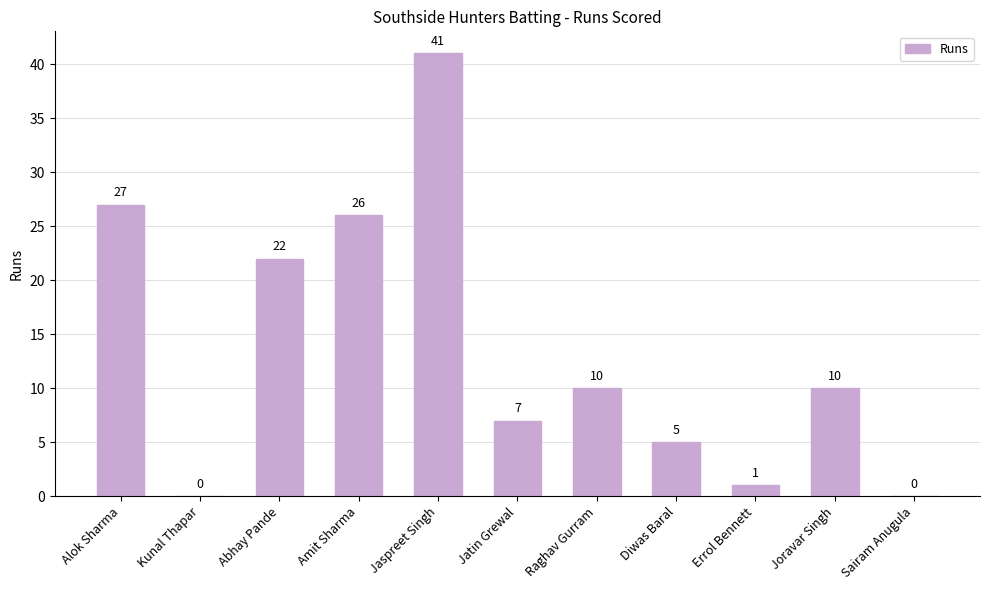

Which has a higher value, Abhay Pande or Diwas Baral?

Abhay Pande